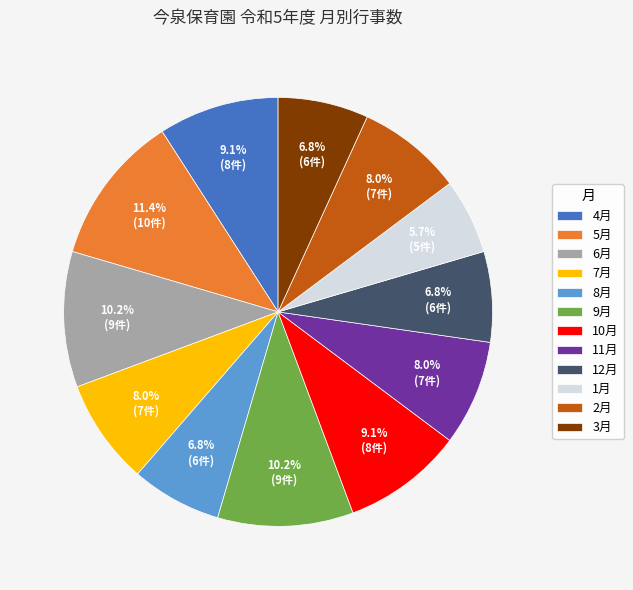

Do 3月 and 1月 together represent more than half of the pie?

No